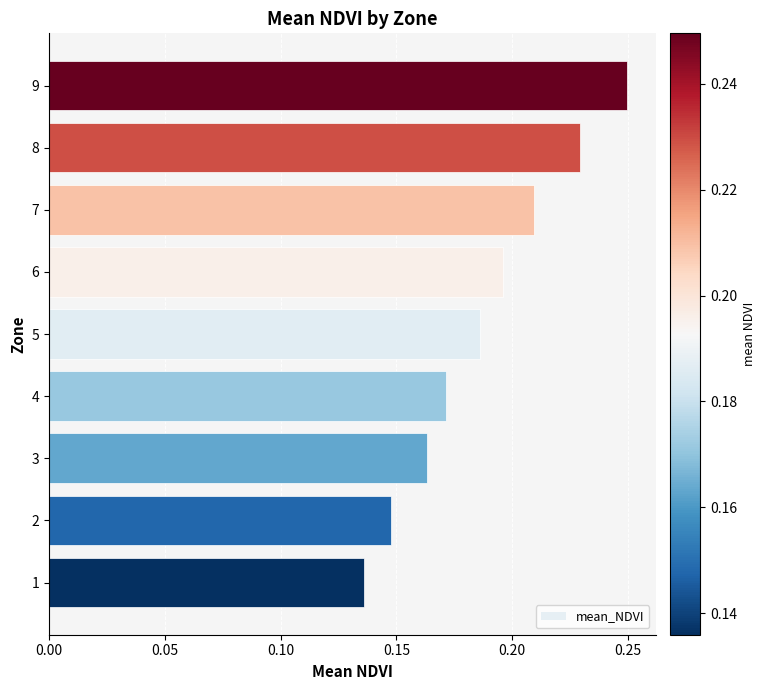

Is it true that the value at 4 is 0.3?

False